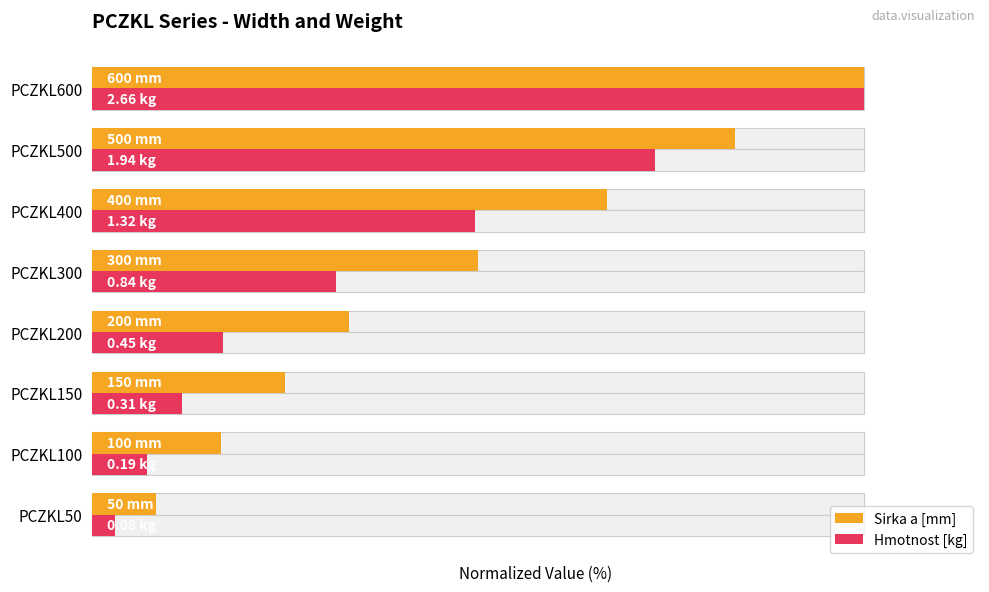

What are all the series names shown in the legend?

Sirka a [mm], Hmotnost [kg]